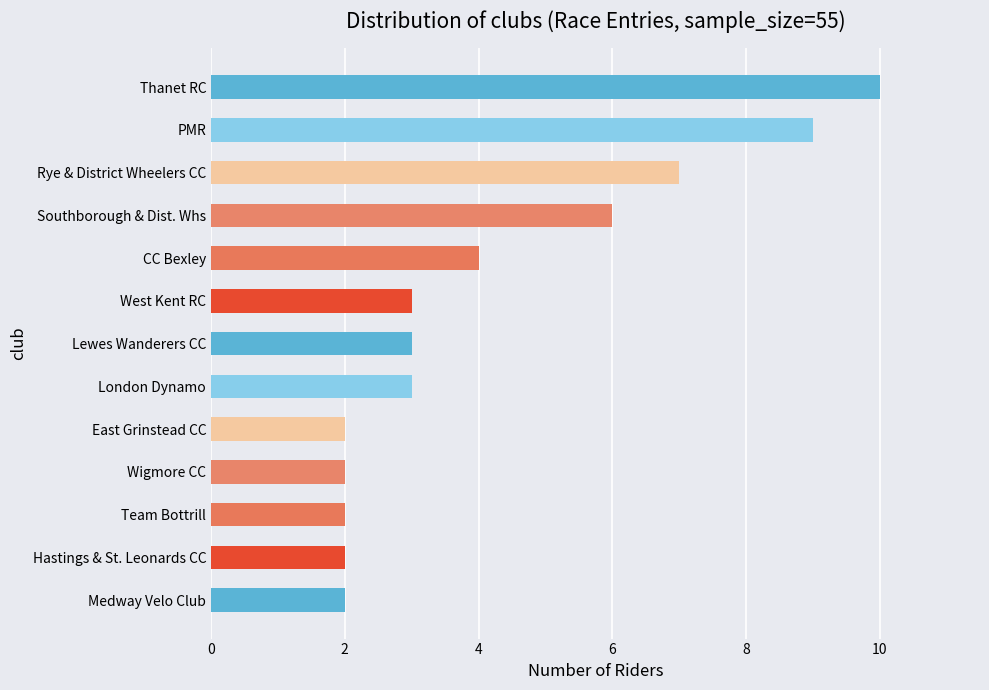

True or false: the data shows 2 at East Grinstead CC.

True